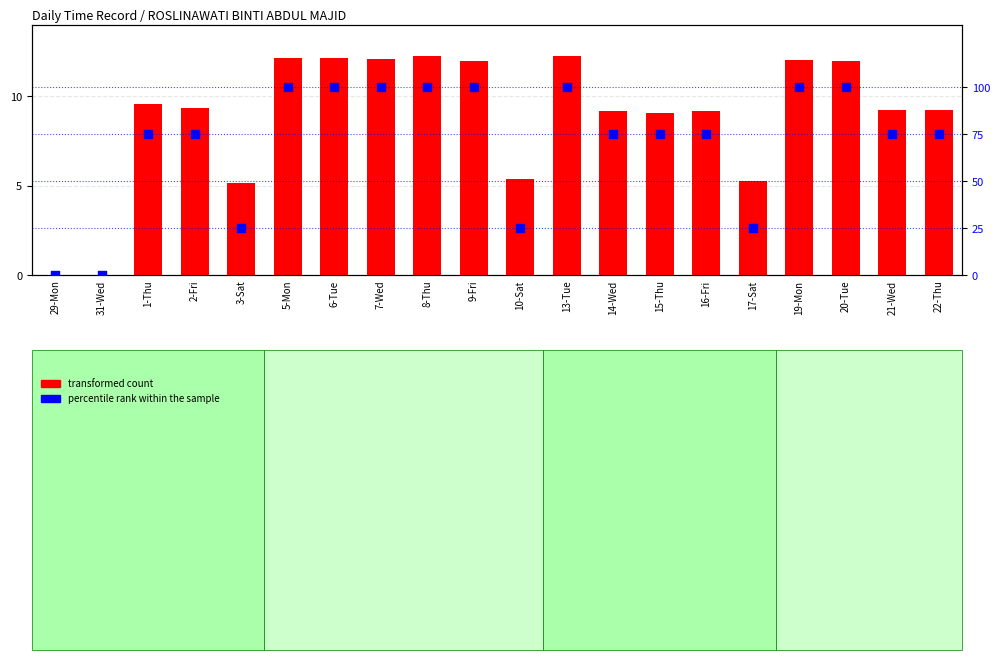

Which series reaches the maximum Y coordinate?

percentile rank within the sample